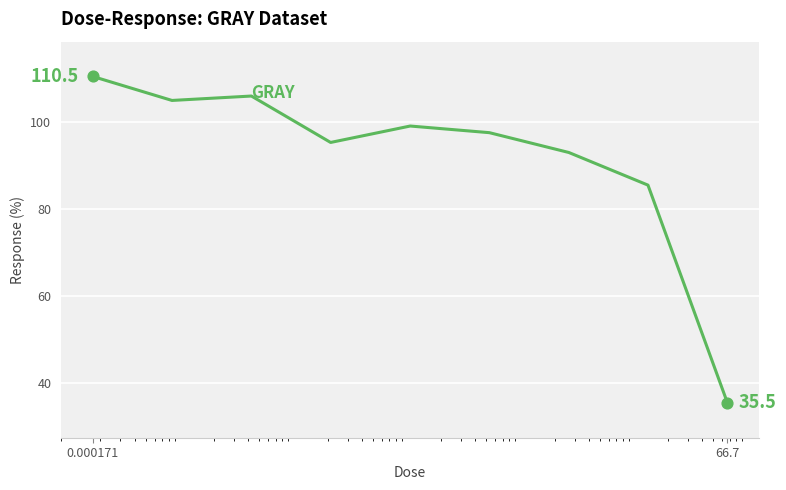

What is the difference between the maximum and minimum values?

75.0